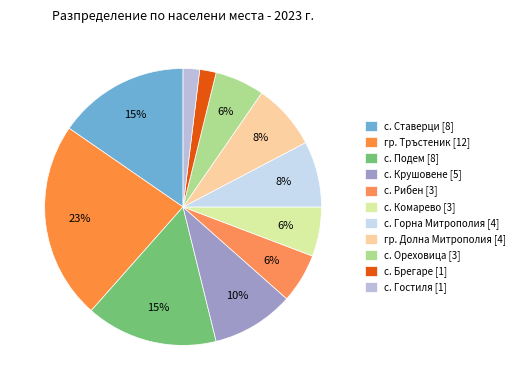

How many slices are in this pie chart?

11